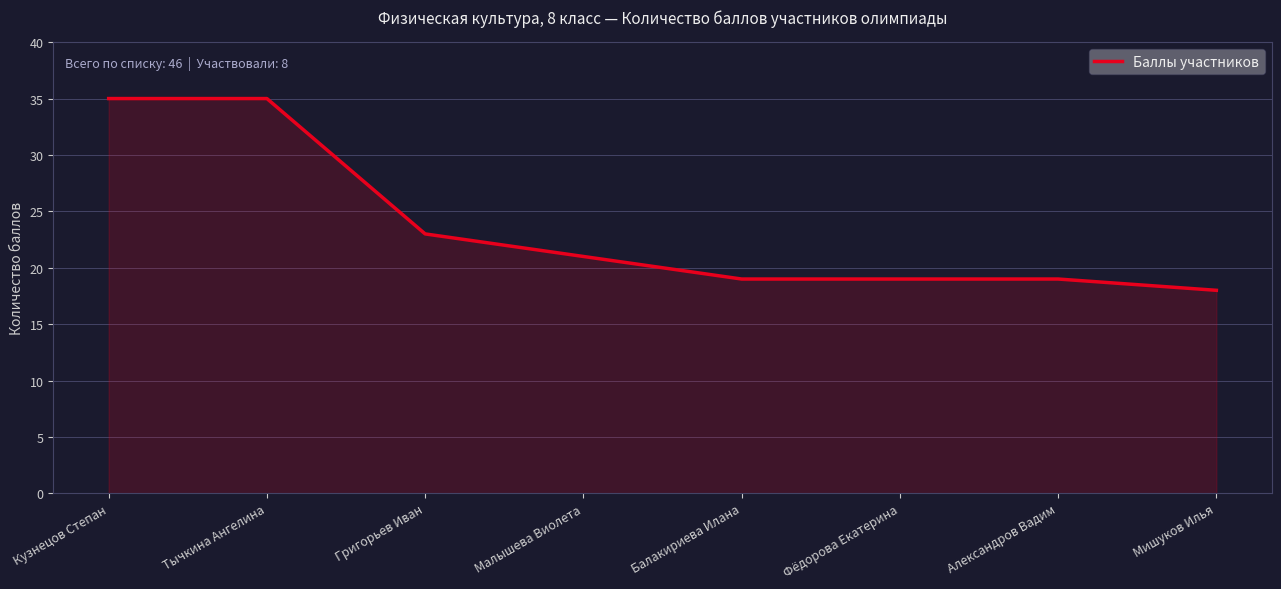

True or false: the data shows 35 at Малышева Виолета.

False